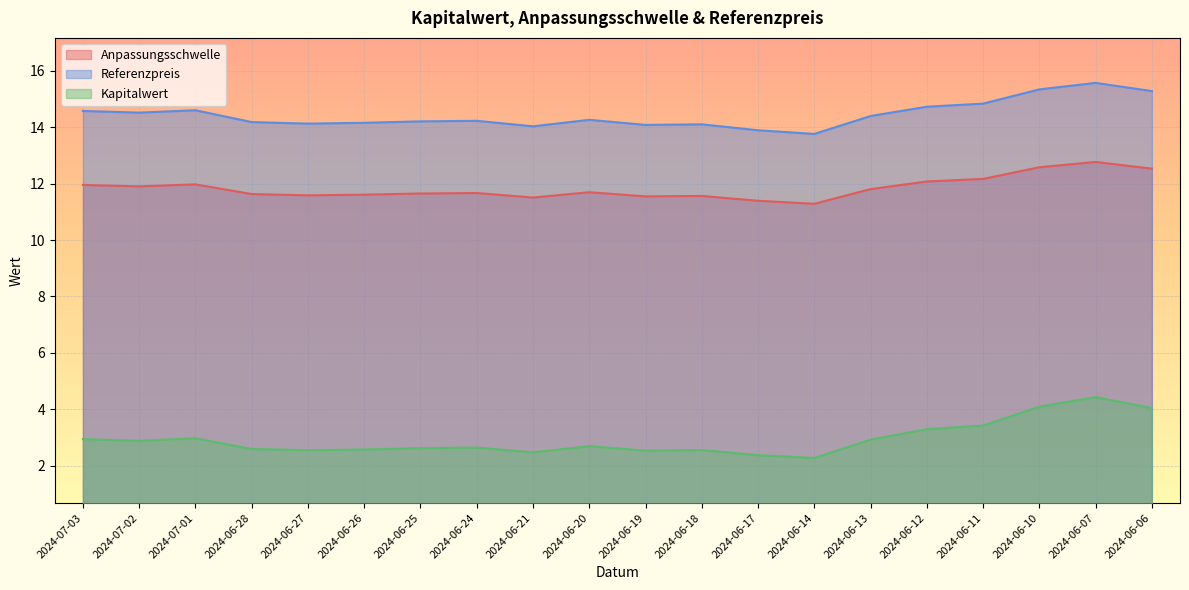

What is the minimum value shown in the chart?

2.3